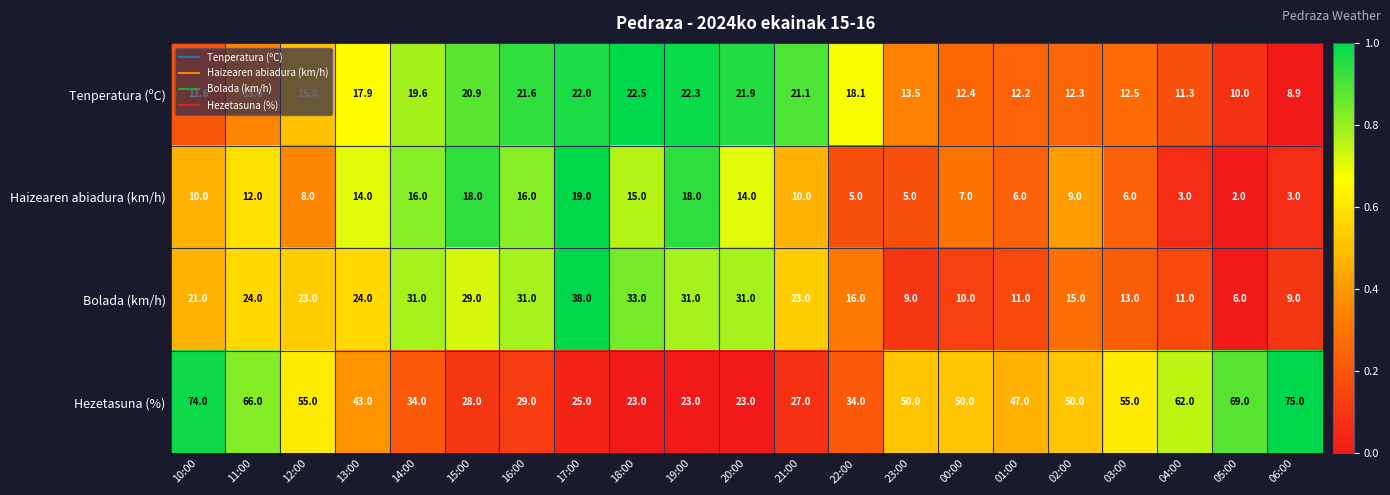

Is it true that Tenperatura (ºC) equals 11.6 at 10:00?

True